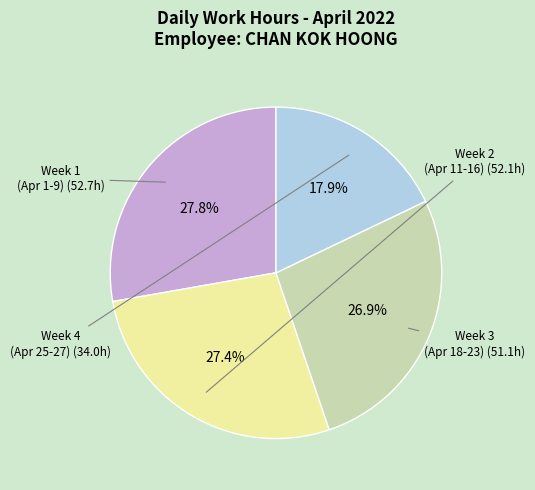

How many segments does this pie chart have?

4